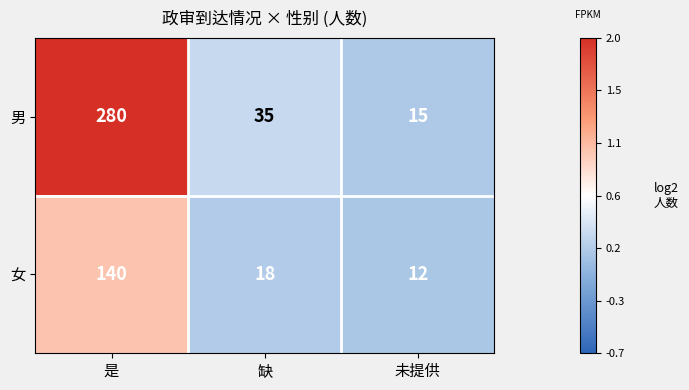

At which category is the sum across all series the highest?

是